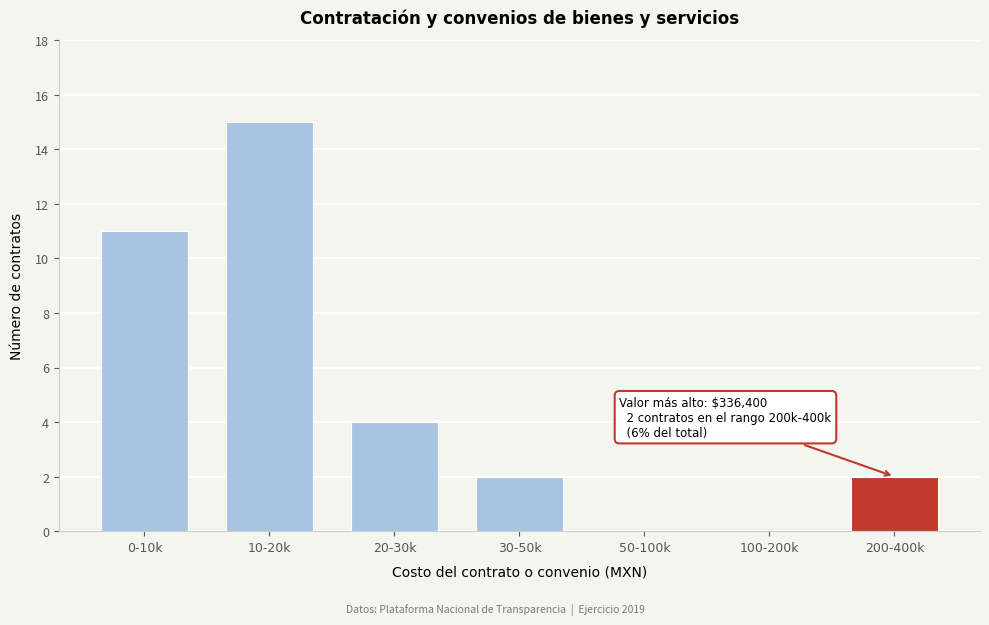

Reading left to right, list all the values displayed in this chart.

0-10k=11	10-20k=15	20-30k=4	30-50k=2	50-100k=0	100-200k=0	200-400k=2